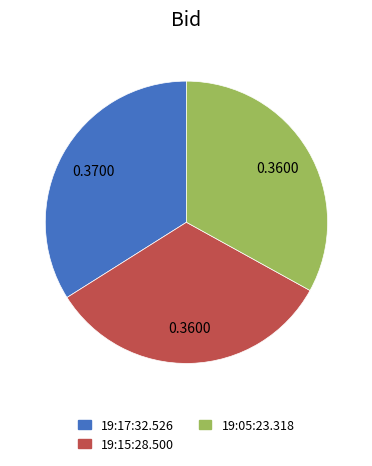

Which category has the biggest portion of the pie?

19:17:32.526